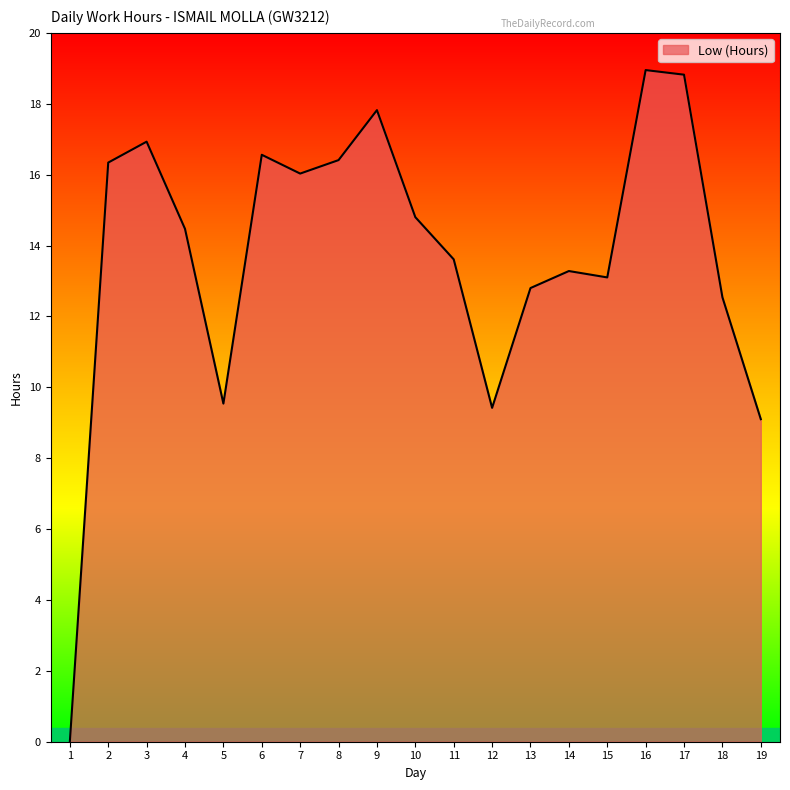

What is the difference between the values at 9 and 8?

1.4